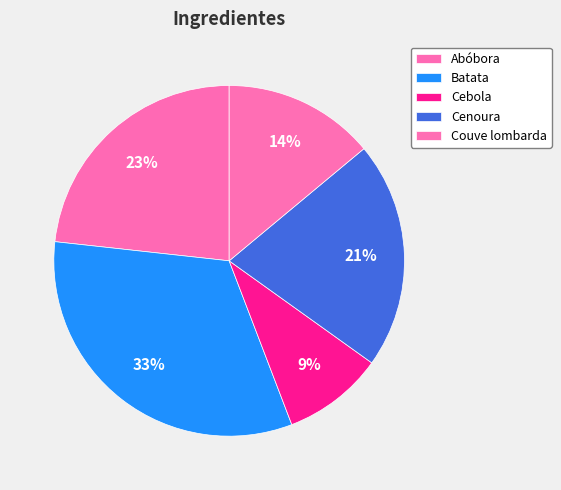

Rank the categories by value from lowest to highest.

Cebola, Couve lombarda, Cenoura, Abóbora, Batata